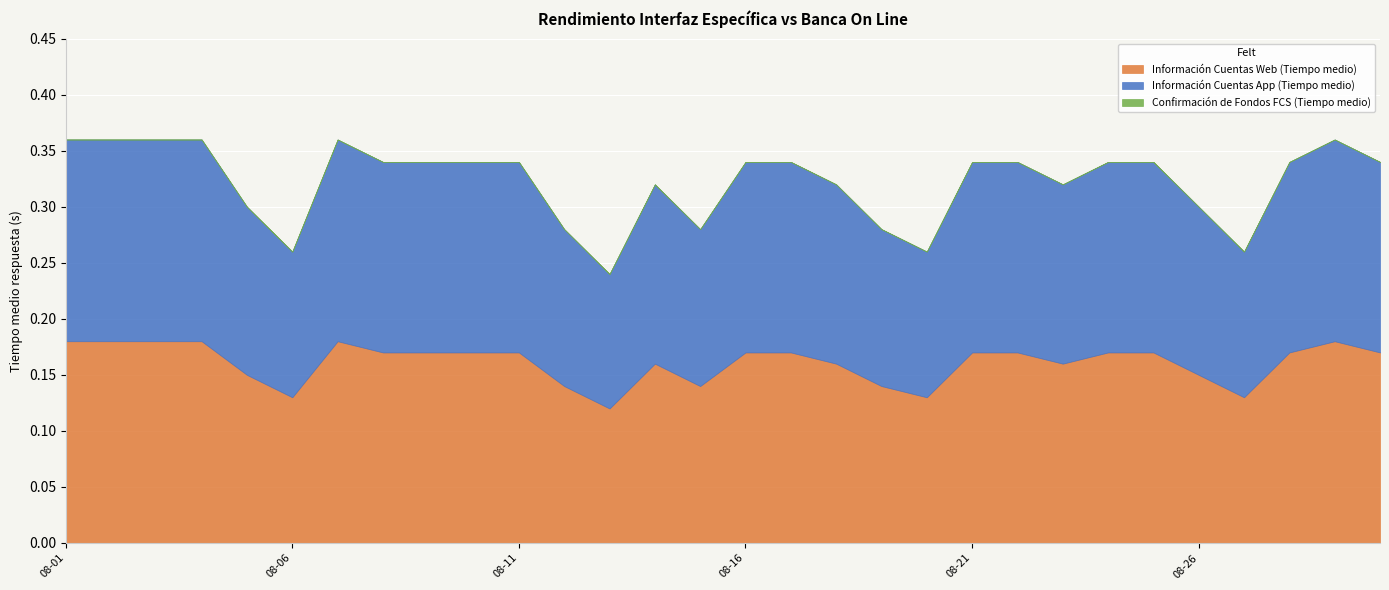

True or false: Información Cuentas Web (Tiempo medio) and Confirmación de Fondos FCS (Tiempo medio) intersect in this chart.

False